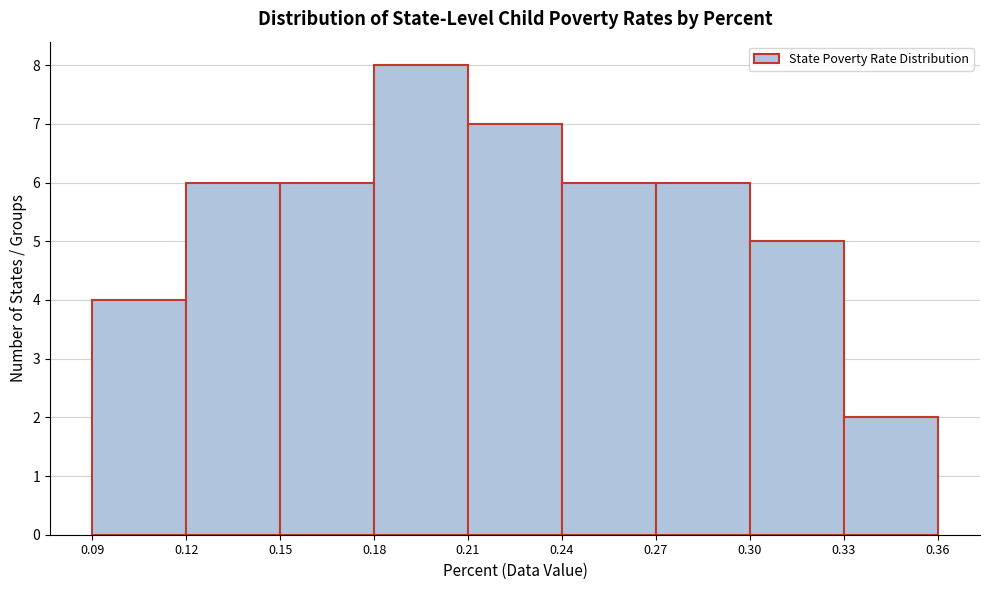

What is the height of the bar covering 0.21 to 0.24 on the x-axis? The values are not printed on the chart, so give them approximately, as read against the axis.

7